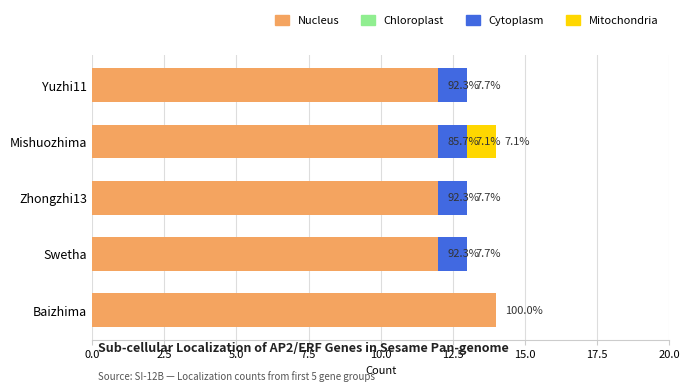

At how many categories does at least one series exceed 0?

5